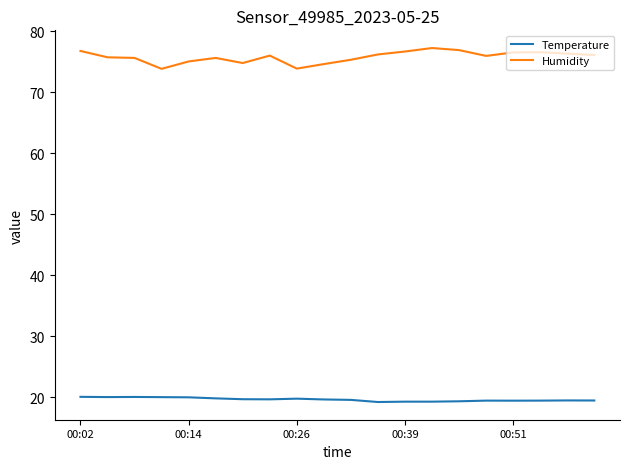

What is the maximum value for Humidity?

77.3